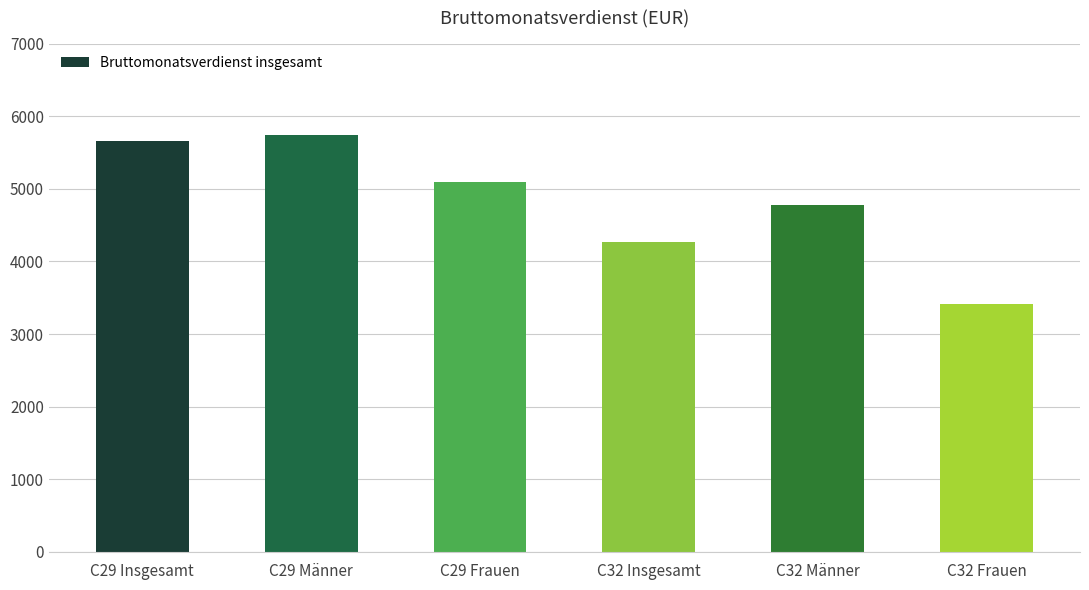

What is the approximate value at C29 Insgesamt, to the nearest 50?

5650